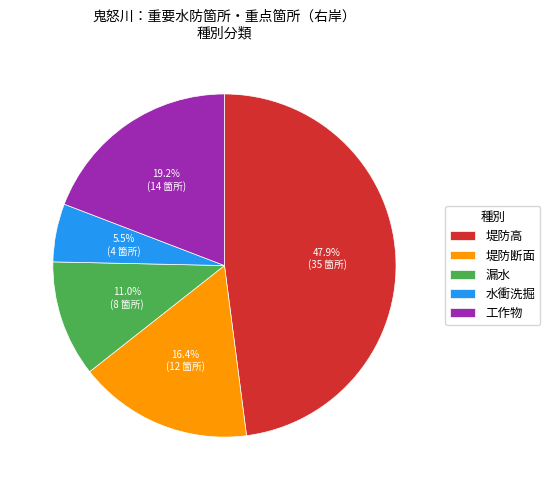

To the nearest percent, what is the difference between the 堤防高 and 水衝洗掘 slice percentages?

42%